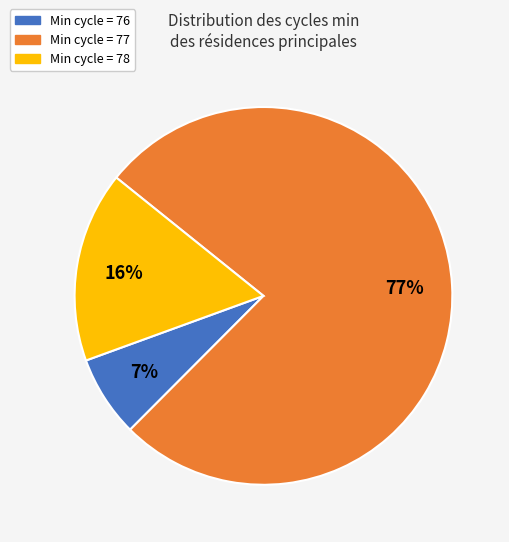

True or false: Min cycle = 76 accounts for 2% of the total.

False